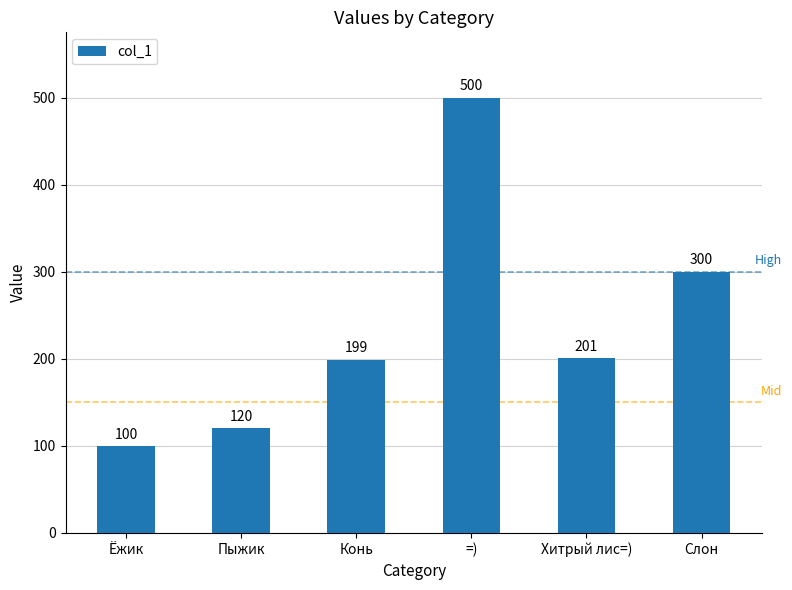

What is the value of the 4th bar from the left?

500